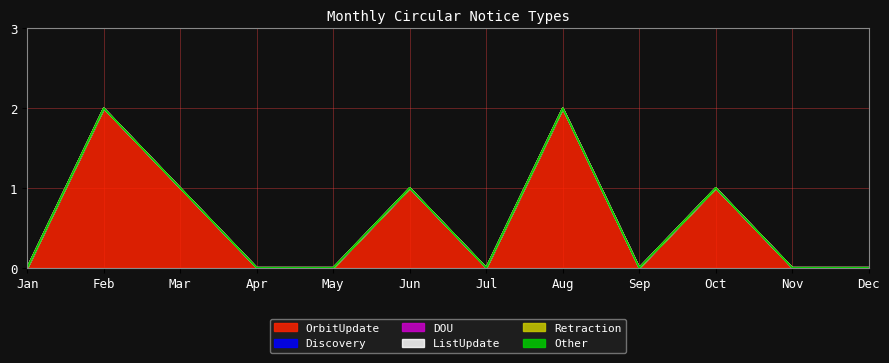

True or false: Retraction and ListUpdate cross at least once.

False